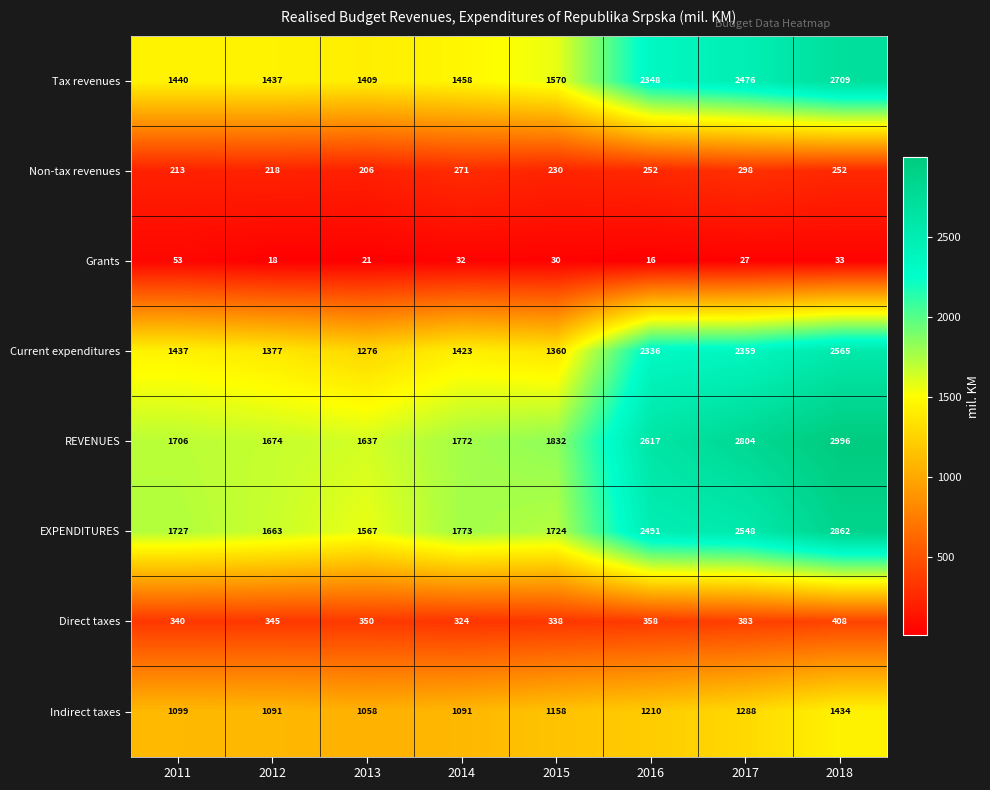

True or false: REVENUES has a value of 1637 at 2013.

True